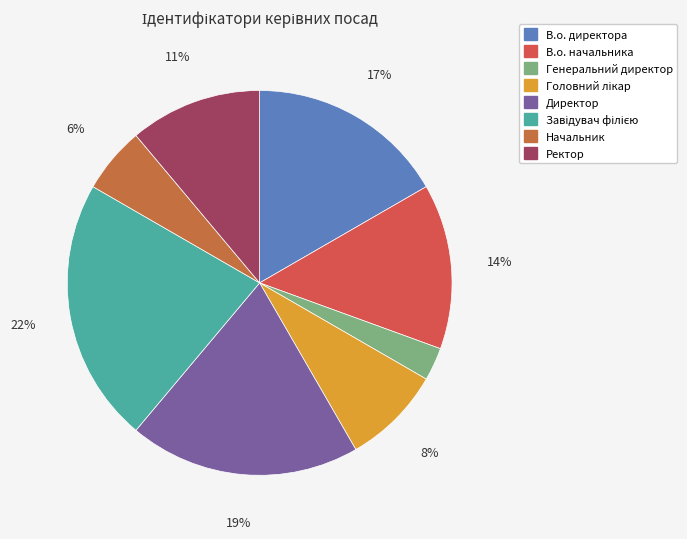

To the nearest percent, what is the combined percentage of Завідувач філією and Головний лікар?

31%